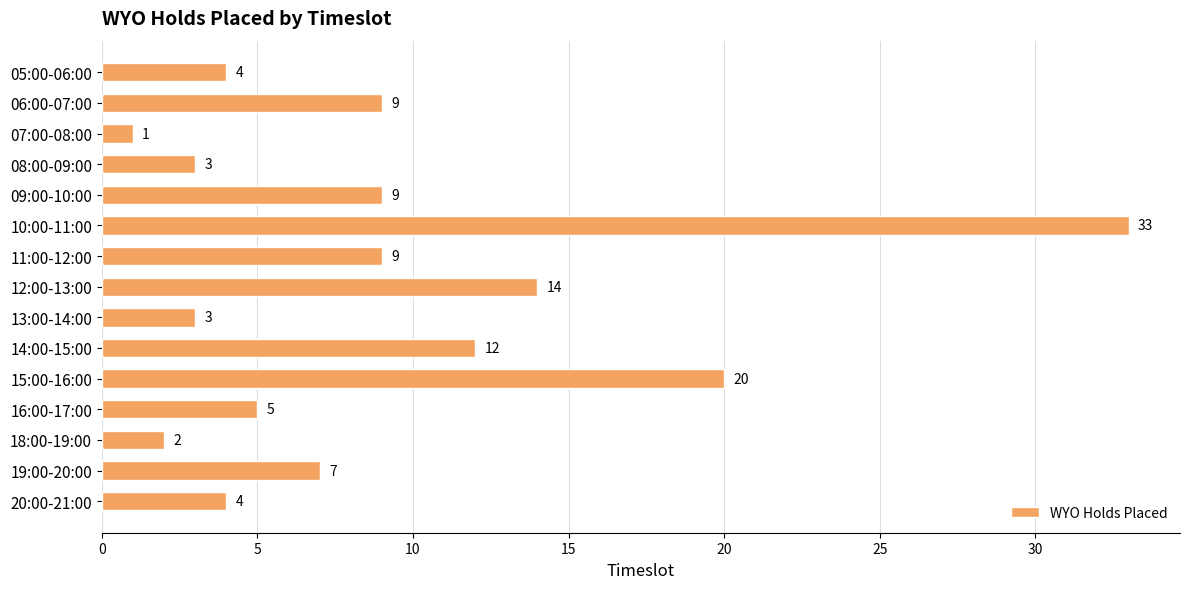

Approximately how many times larger is the value at 12:00-13:00 compared to 16:00-17:00?

2.8